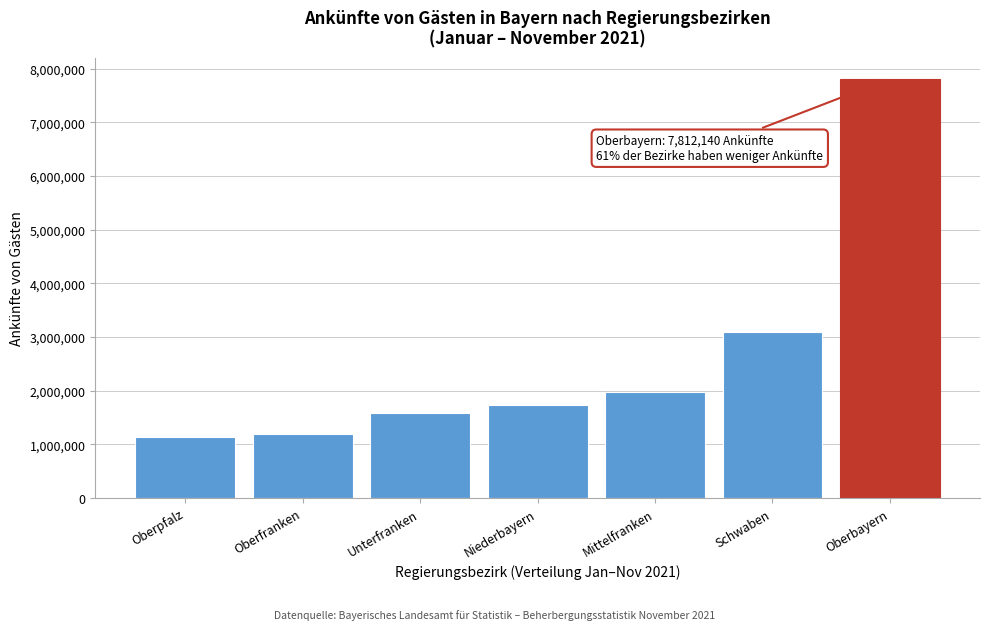

Reading left to right, transcribe all the data shown in this chart.

1133835	1189536	1589671	1732306	1981112	3084850	7812140